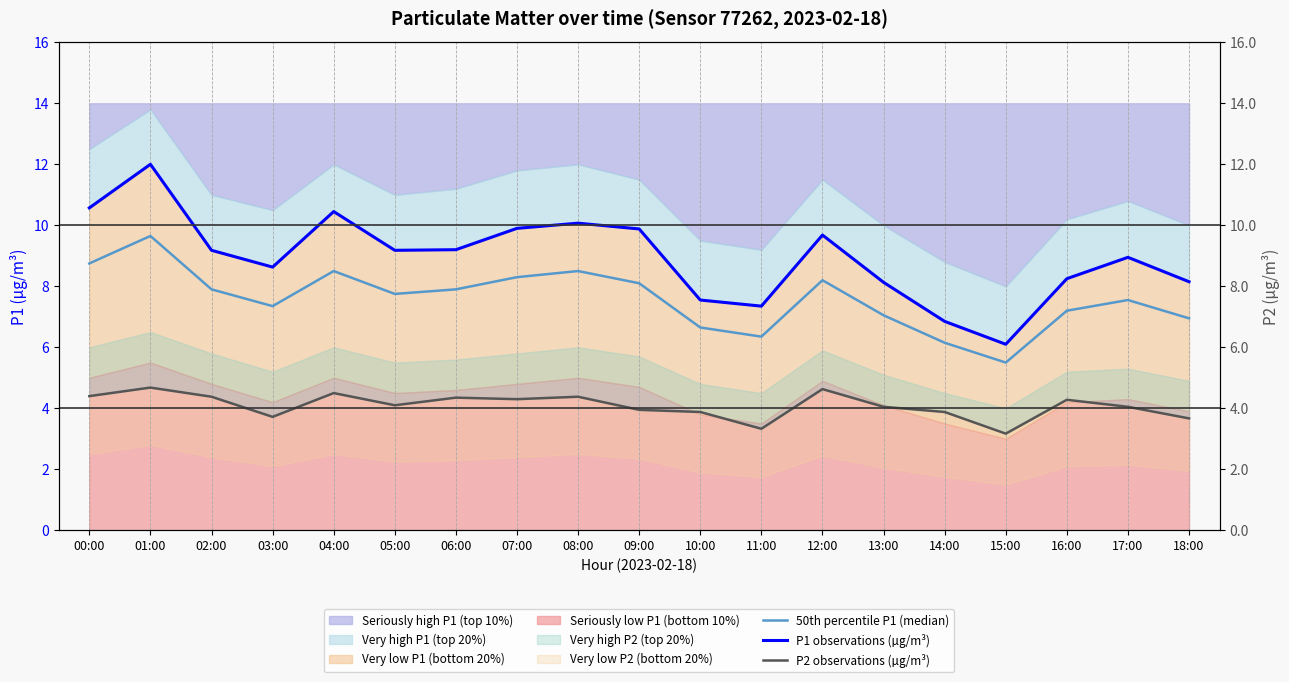

Rank the series at 12:00 from lowest to highest value.

P2 observations (µg/m³), 50th percentile P1 (median), P1 observations (µg/m³)